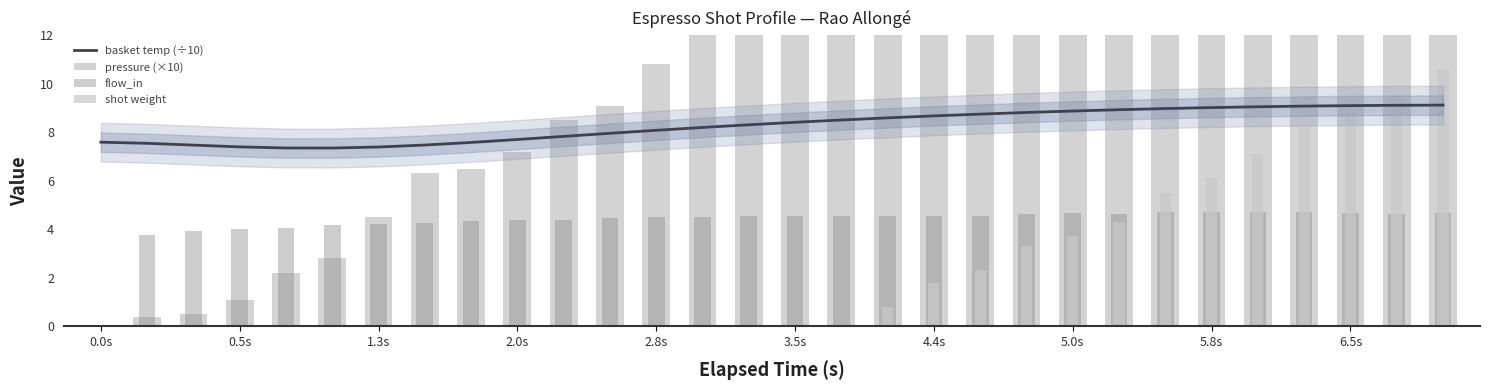

What is the total value across all series at 5.0s?

18.0